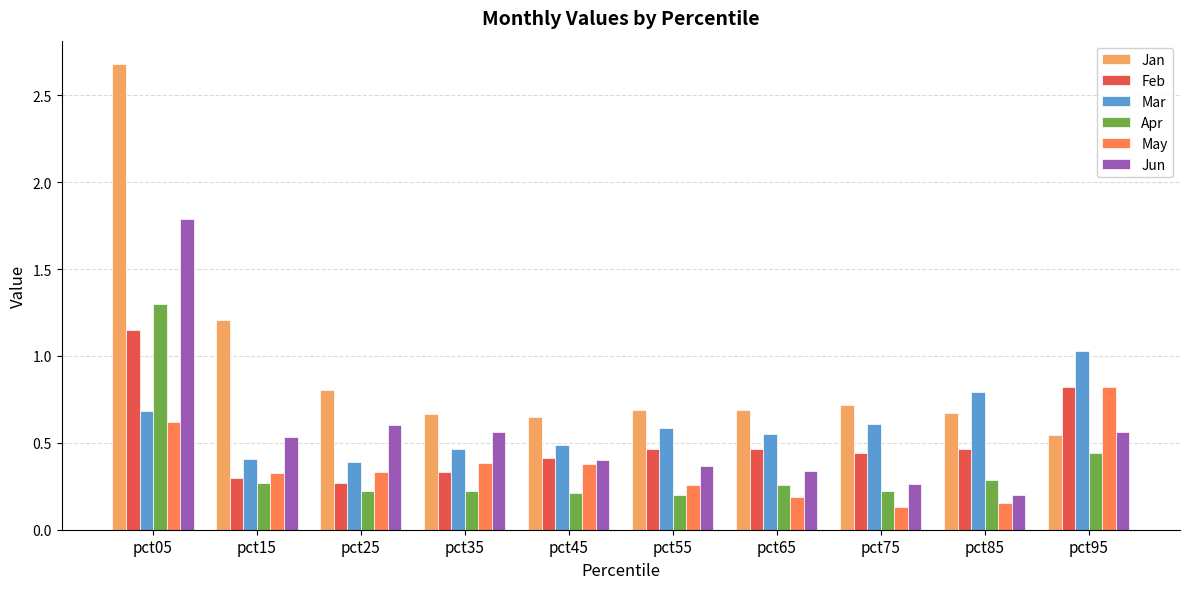

The value of Jun at pct65 is 0.1. True or false?

False